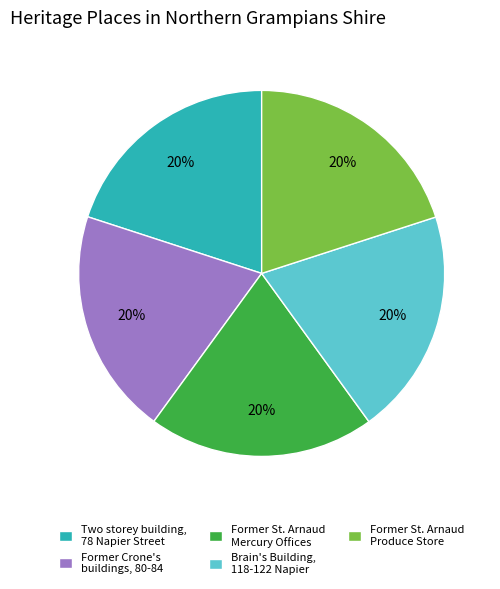

Do Former St. Arnaud Mercury Offices and Former St. Arnaud Produce Store together represent more than half of the pie?

No